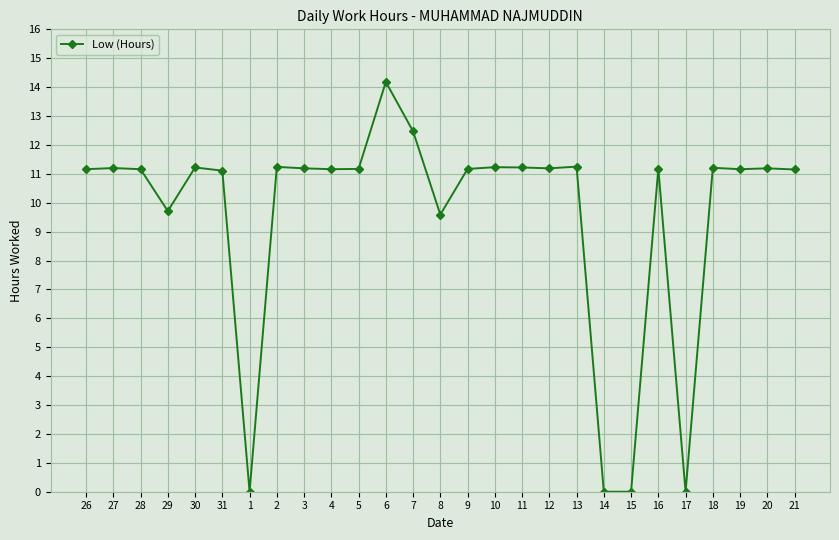

What is the difference between the maximum and minimum values?

14.2